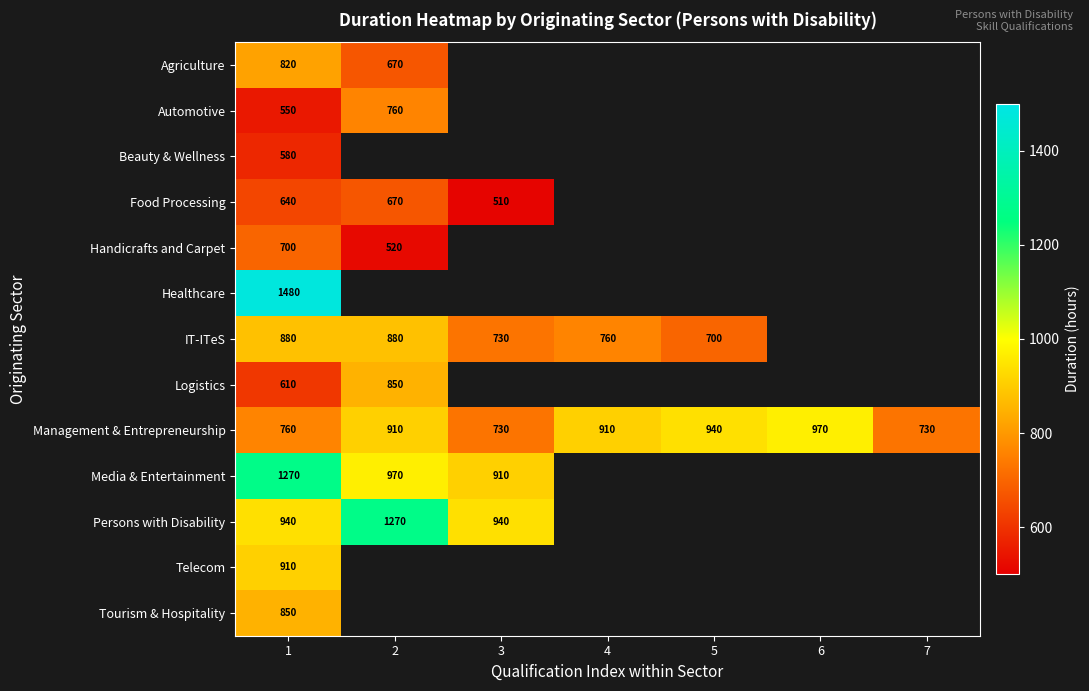

True or false: IT-ITeS has a value of 1087 at 4.

False